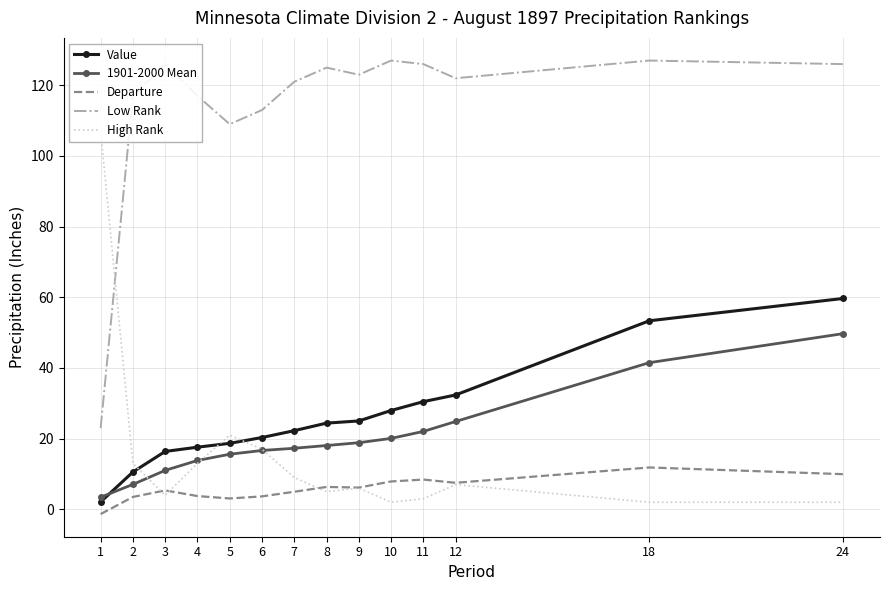

What is the minimum value for Departure?

-1.3